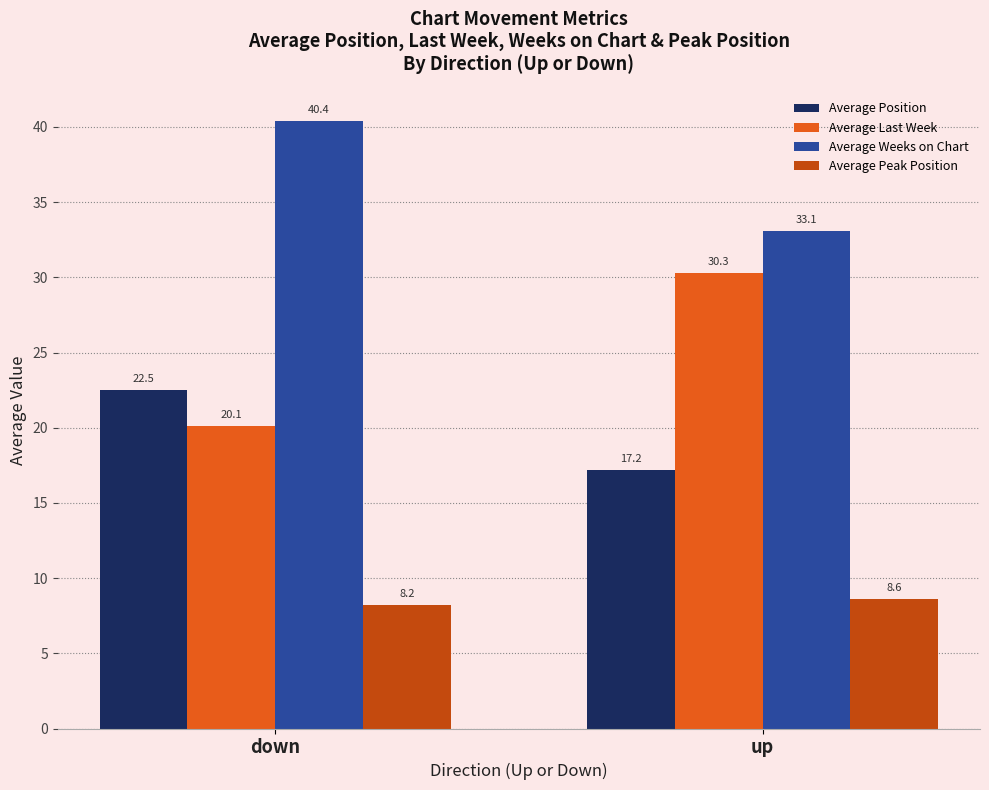

The value of Average Last Week at down is 28.6. True or false?

False